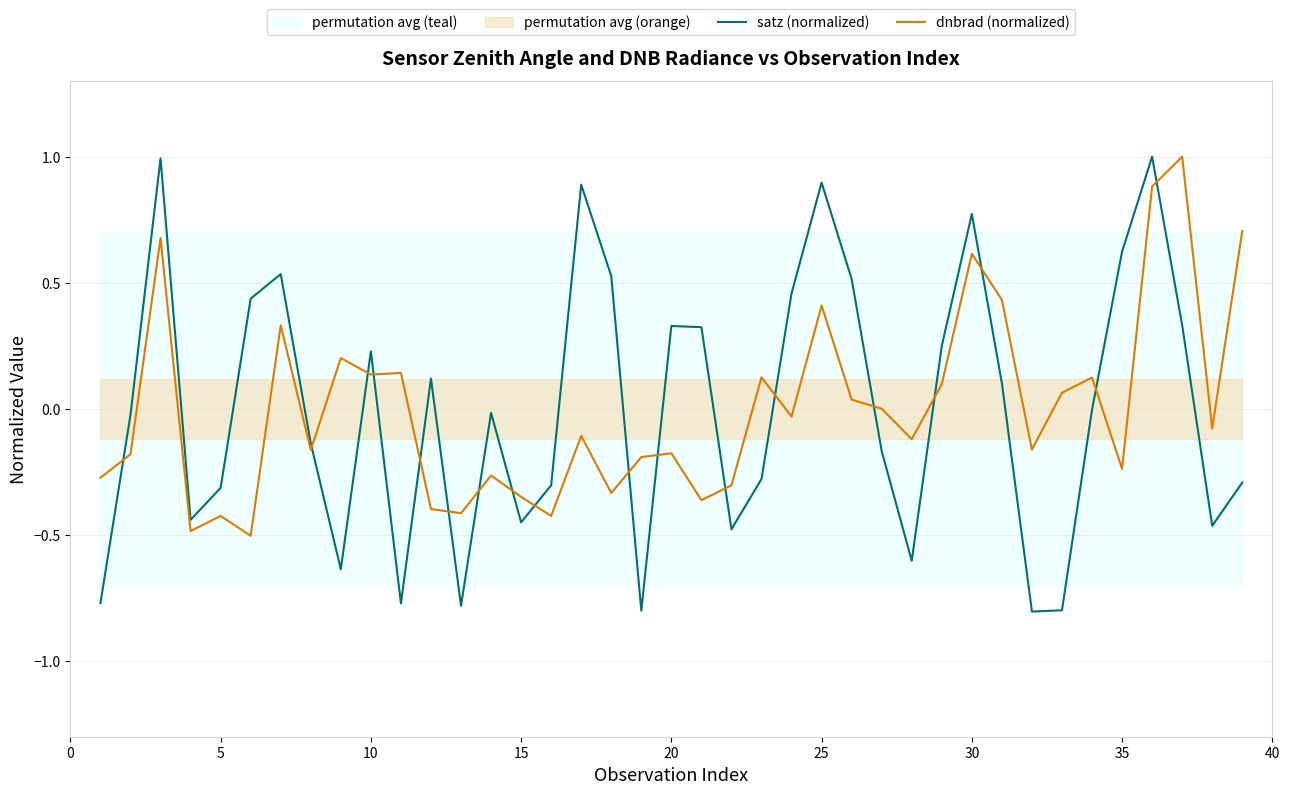

What is the highest value of the satz (normalized) series?

1.0